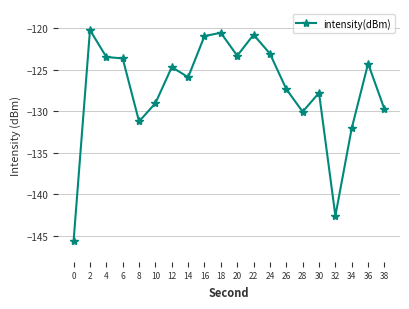

Reading left to right, extract all data points from this chart.

-145.6	-120.2	-123.5	-123.6	-131.2	-129.0	-124.7	-125.9	-120.9	-120.6	-123.3	-120.8	-123.1	-127.3	-130.1	-127.8	-142.6	-132.1	-124.3	-129.8